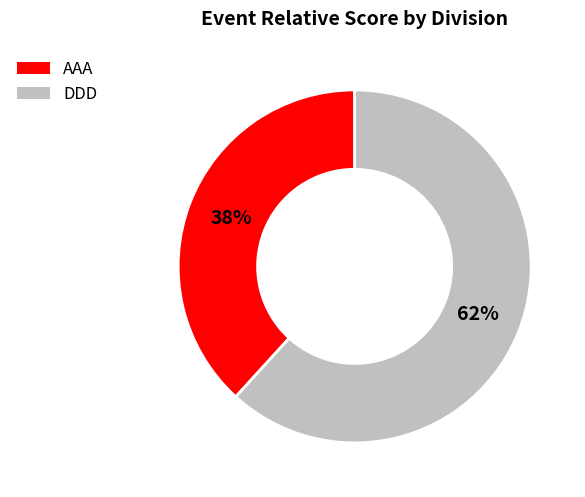

What is the smallest slice in the pie chart?

AAA